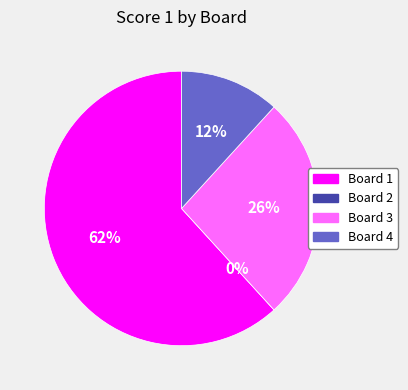

What is the change in value from Board 3 to Board 4?

-5